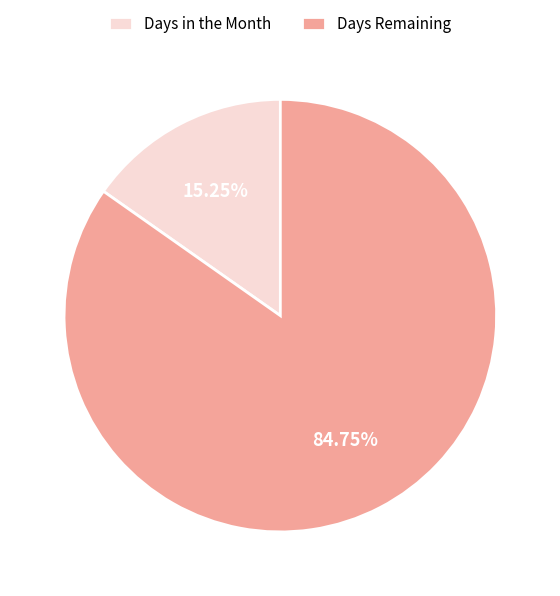

What is the ratio of the value at Days Remaining to the value at Days in the Month?

5.6